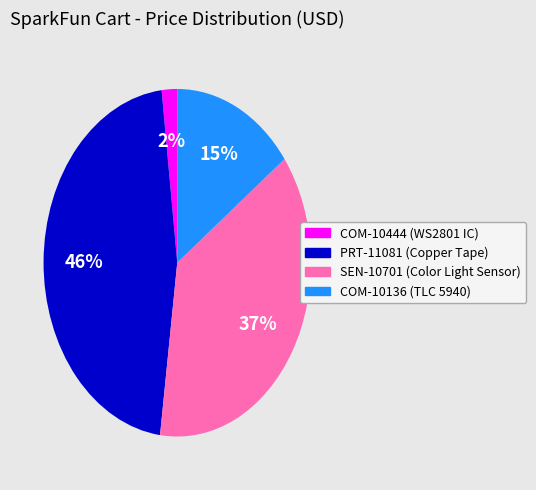

What is the largest slice in the pie chart?

PRT-11081